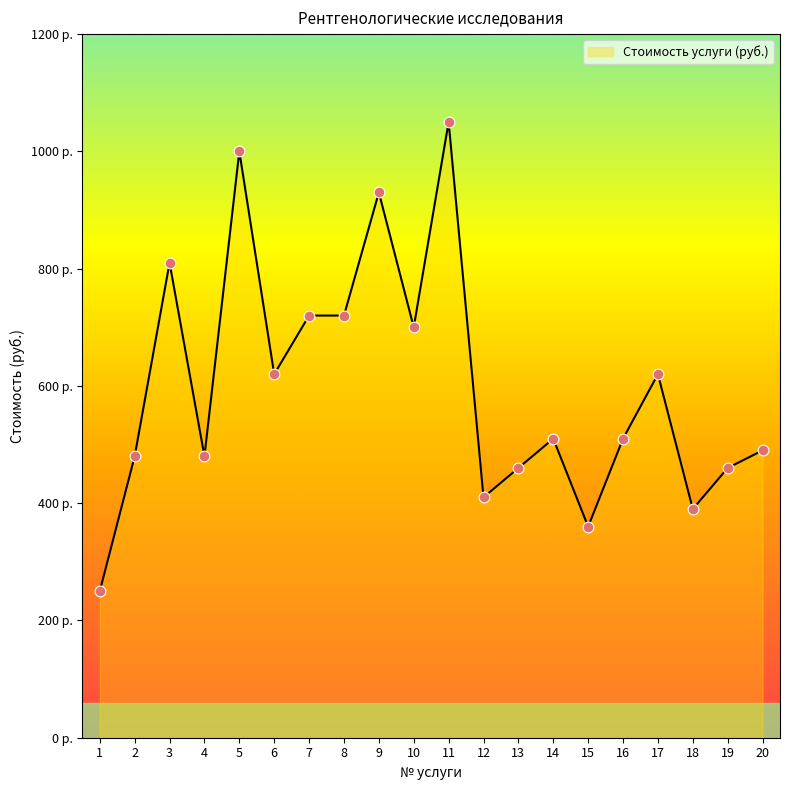

Between 15 and 6, which is larger?

6